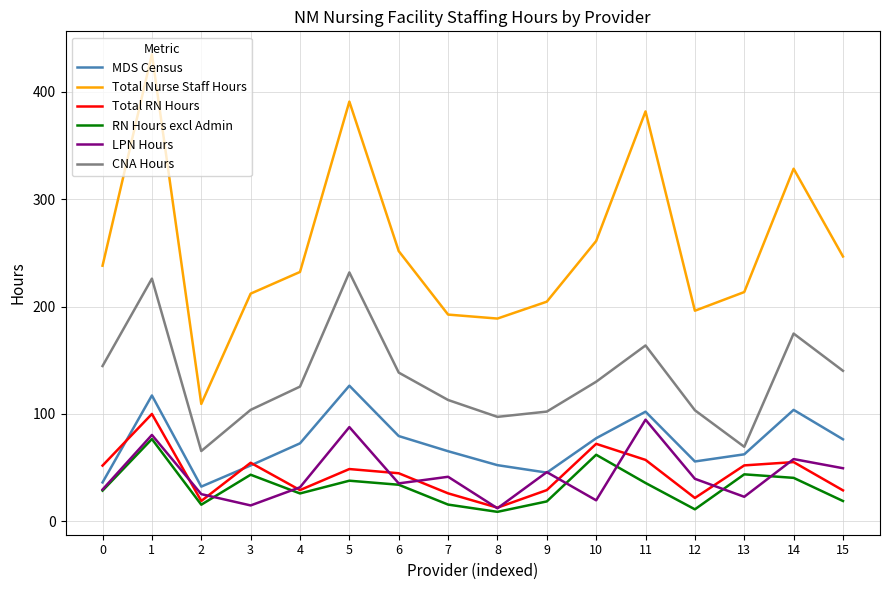

At which category does RN Hours excl Admin reach its first local valley?

2